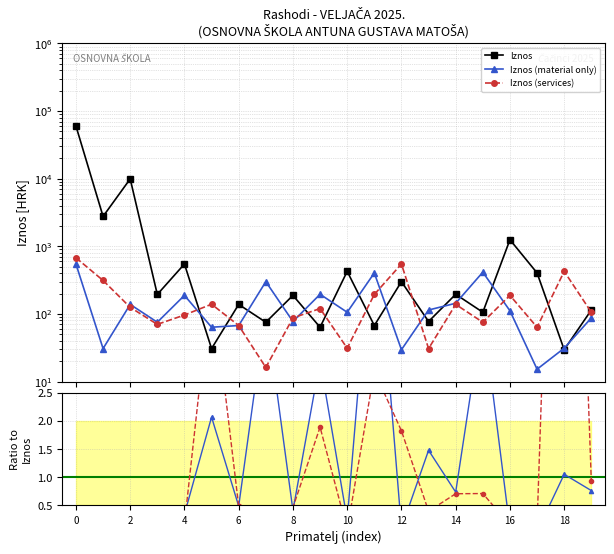

Which series has the largest range (max minus min)?

Iznos